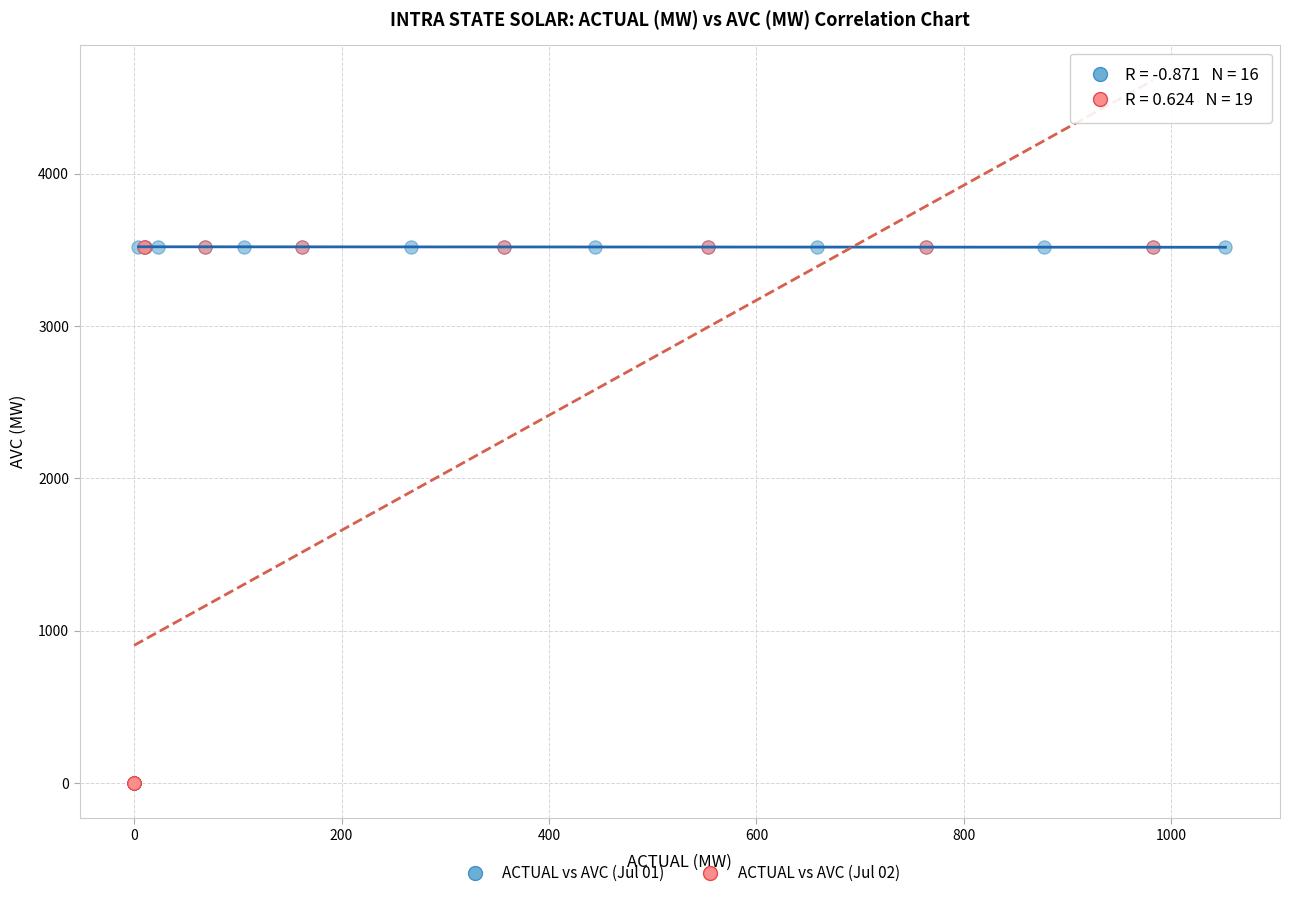

Which series contains the lowest Y value?

ACTUAL vs AVC (Jul 02)